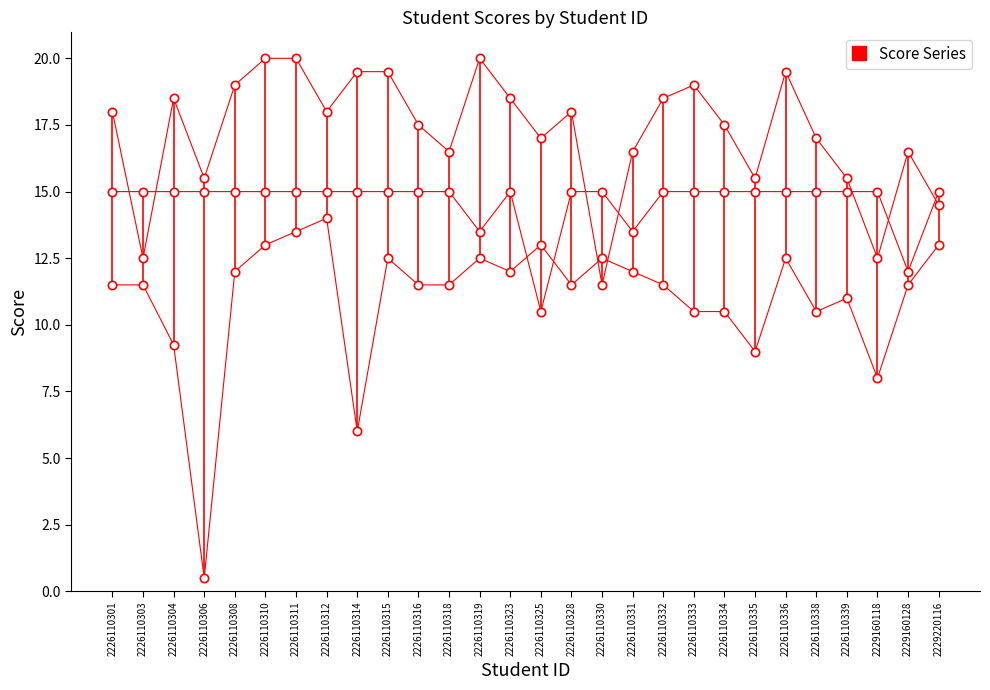

What is the total value across all series at 2226110311?

48.5